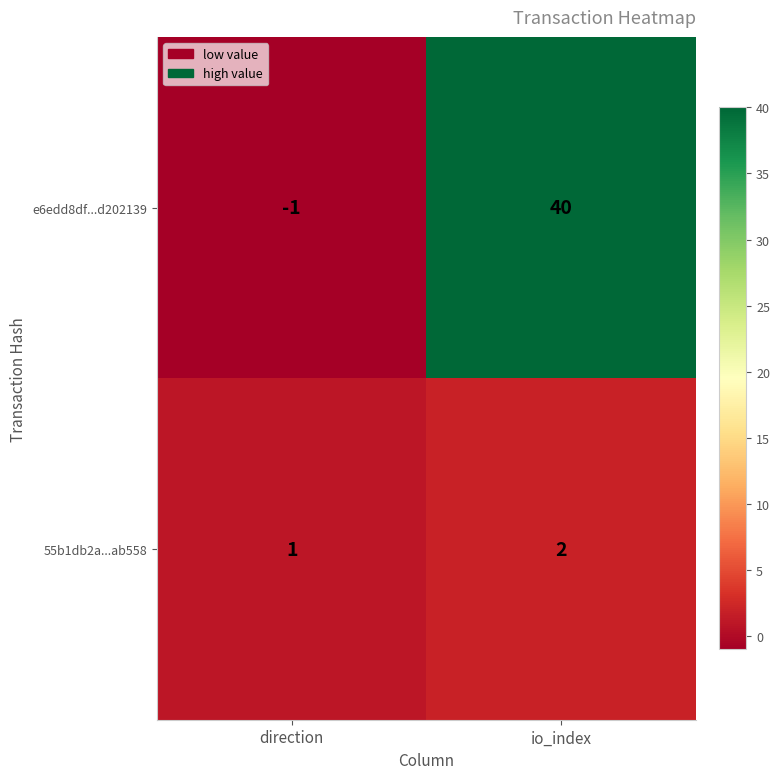

At which category is the sum across all series the highest?

io_index